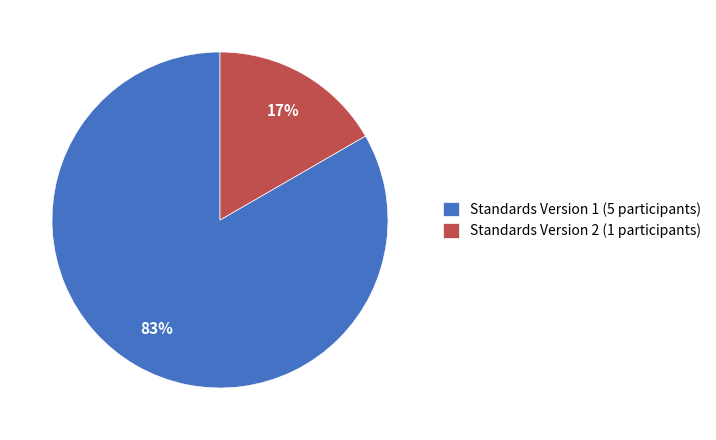

Is it true that Standards Version 1 (5 participants) is 89% of the pie?

False